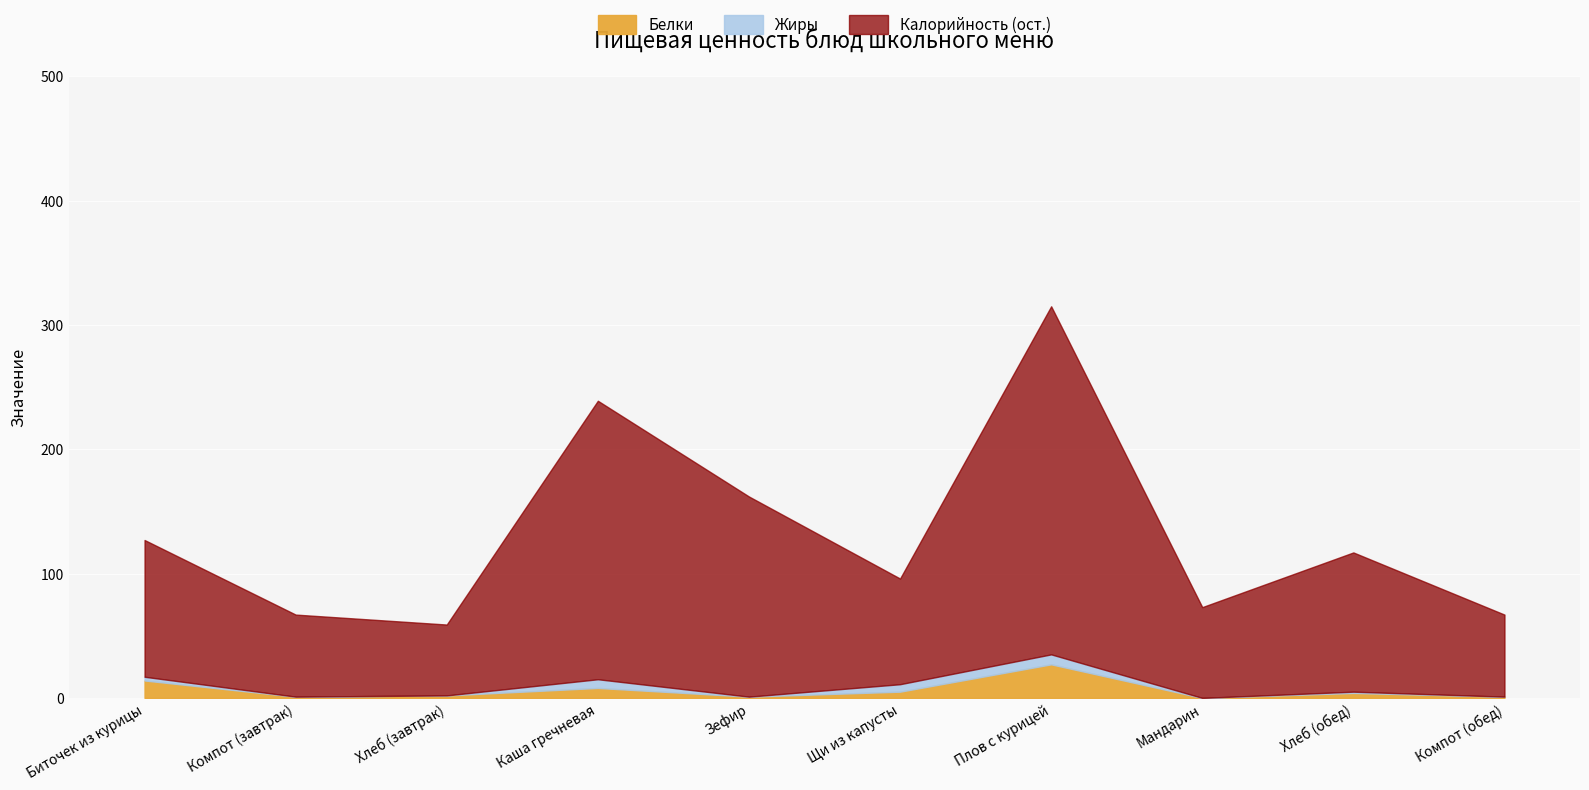

In Белки, how many points are lower than both neighbors (excluding endpoints)?

3